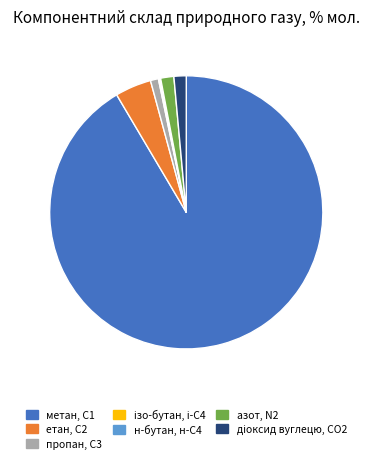

What is the largest slice in the pie chart?

метан, С1